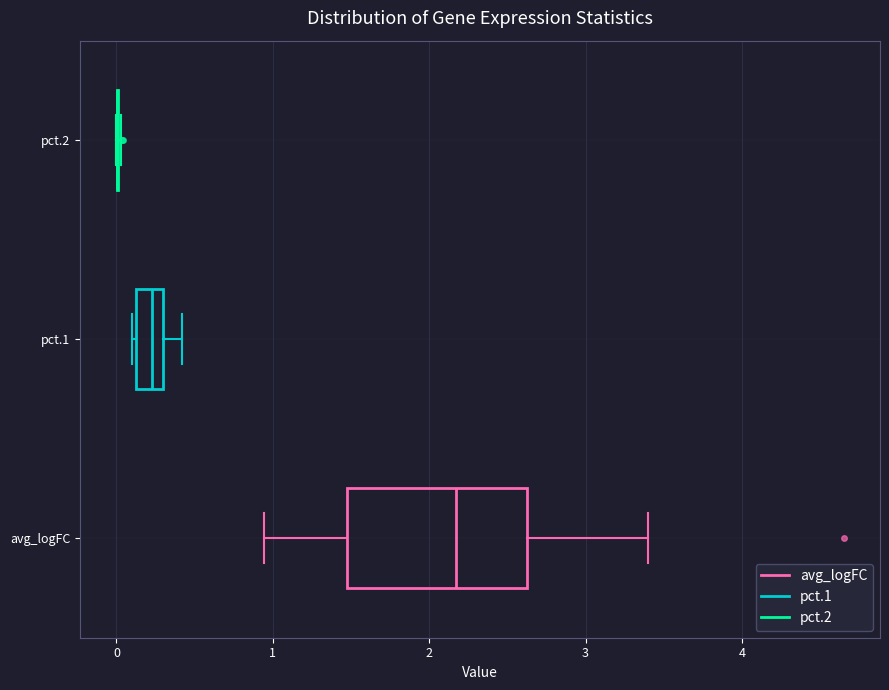

Reading bottom to top, transcribe this box plot: for each box, give where its median line is, the range the box spans, and where its two whiskers end, as read against the x-axis. The values are not printed on the chart, so give them approximately, as read against the axis.

avg_logFC: median 2.2, box 1.5 to 2.6, whiskers 0.9 to 3.4
pct.1: median 0.2, box 0.1 to 0.3, whiskers 0.1 to 0.4
pct.2: box collapsed to a line at 0.0, whiskers 0.0 to 0.0